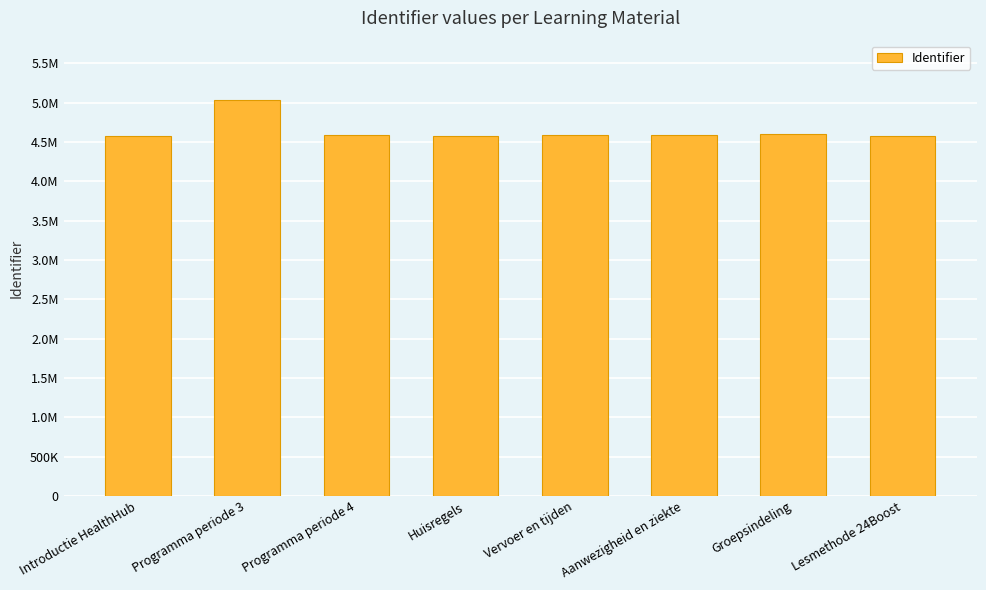

The chart shows a value of 5034433 at Programma periode 3. True or false?

True